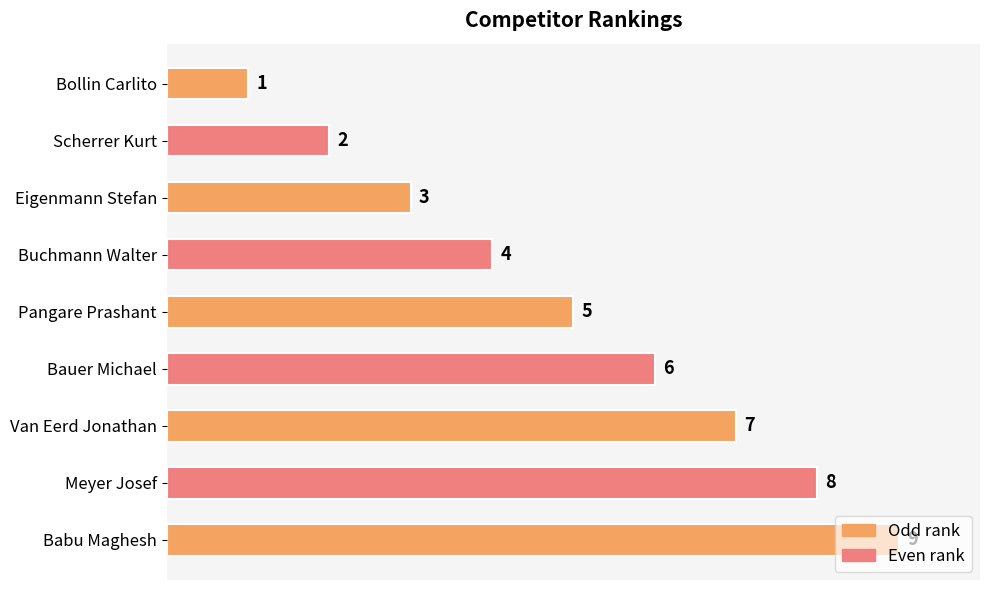

How many categories are shown in the chart?

9